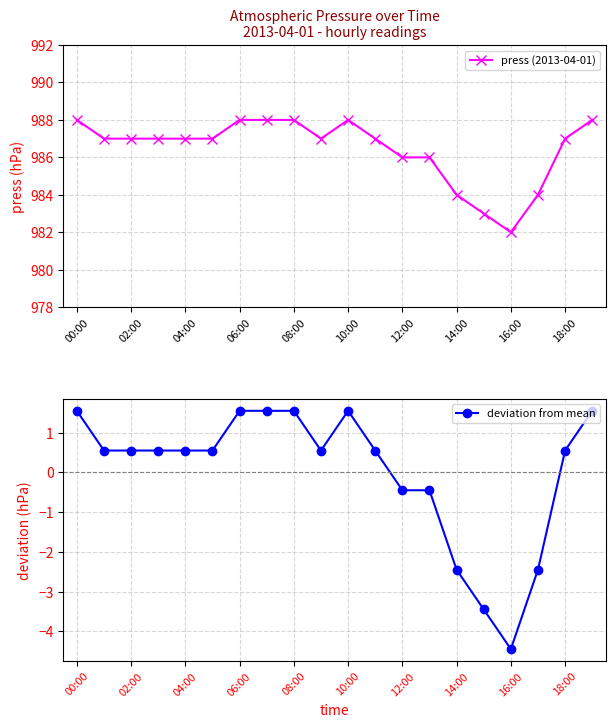

Rank the series at 11 from lowest to highest value.

deviation from mean, press (2013-04-01)